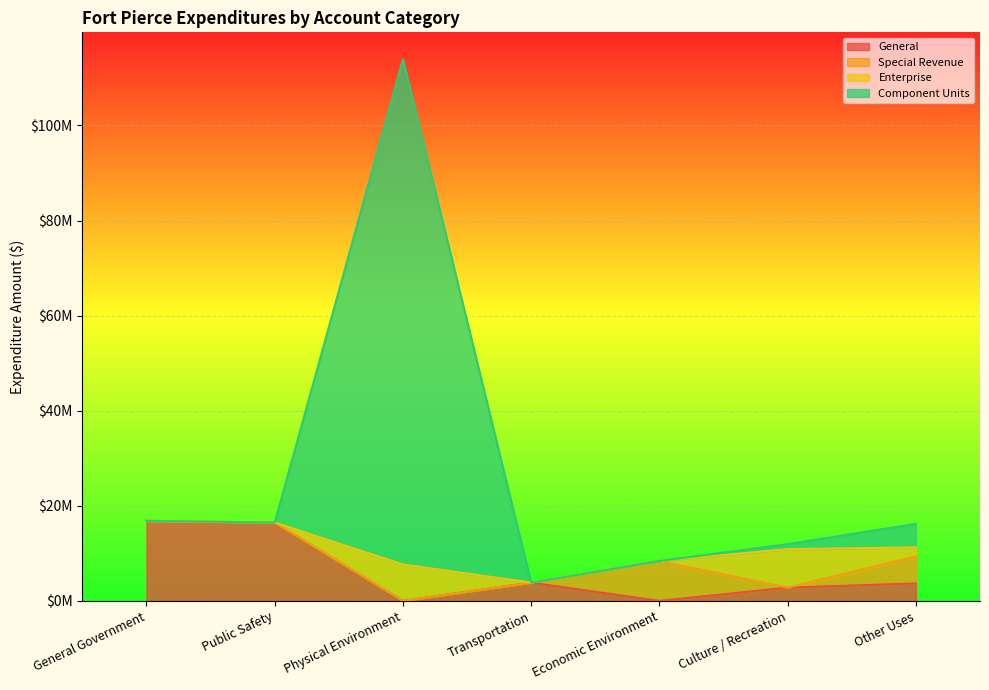

What is the spread (max minus min) of values at Physical Environment?

113879189